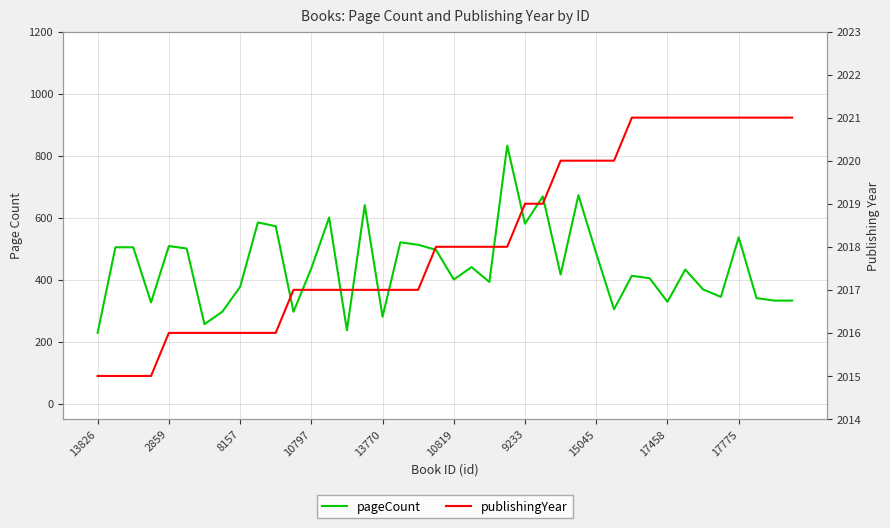

What is the sum of all pageCount values?

17686